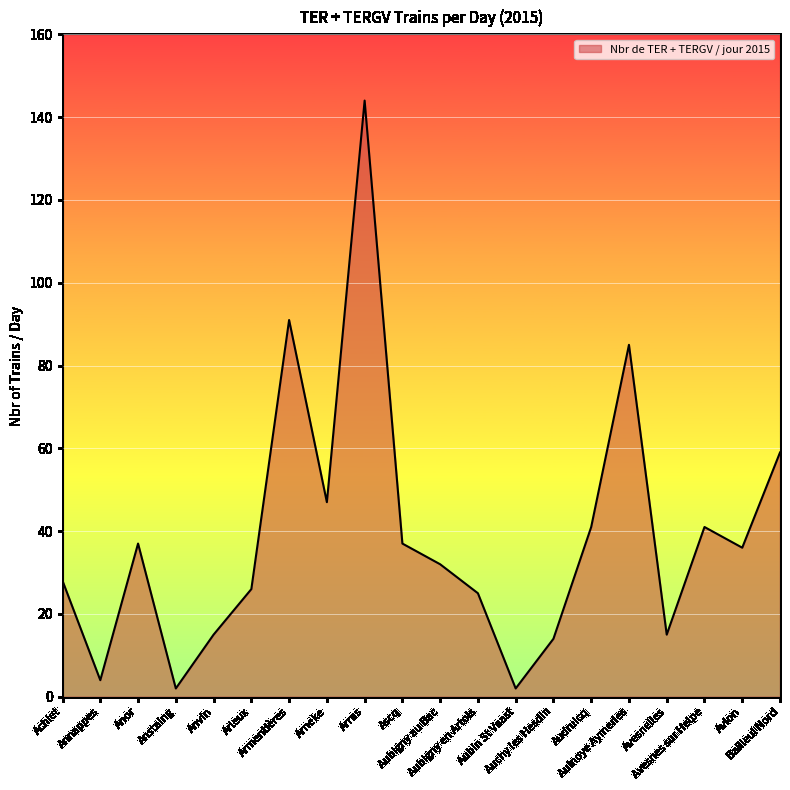

What is the difference between the maximum and minimum values?

142